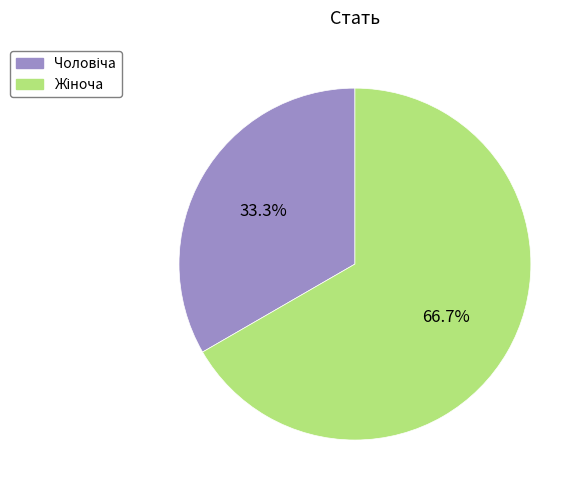

Is there any slice that represents more than half of the pie?

Yes